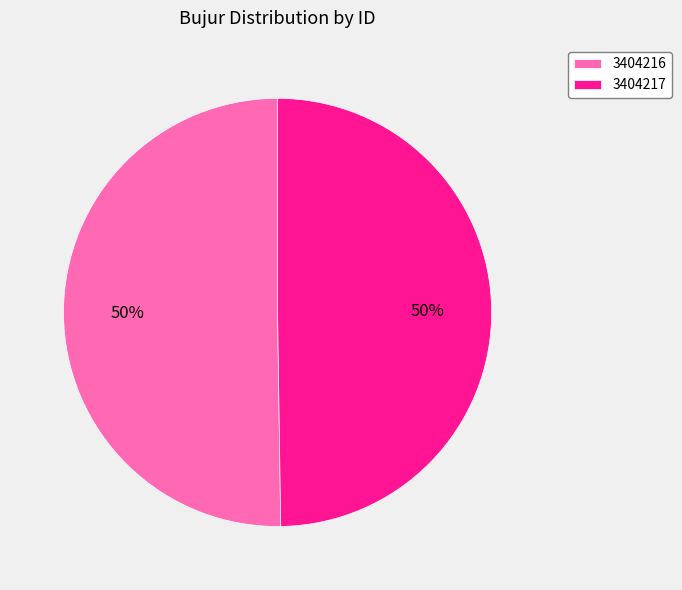

To the nearest percent, what portion does 3404217 represent?

50%